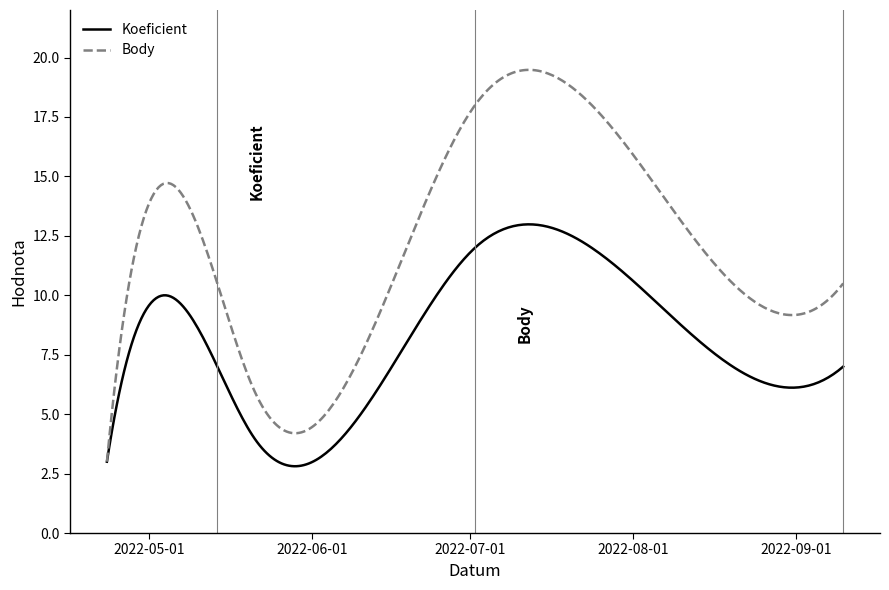

What are all the series names shown in the legend?

Koeficient, Body